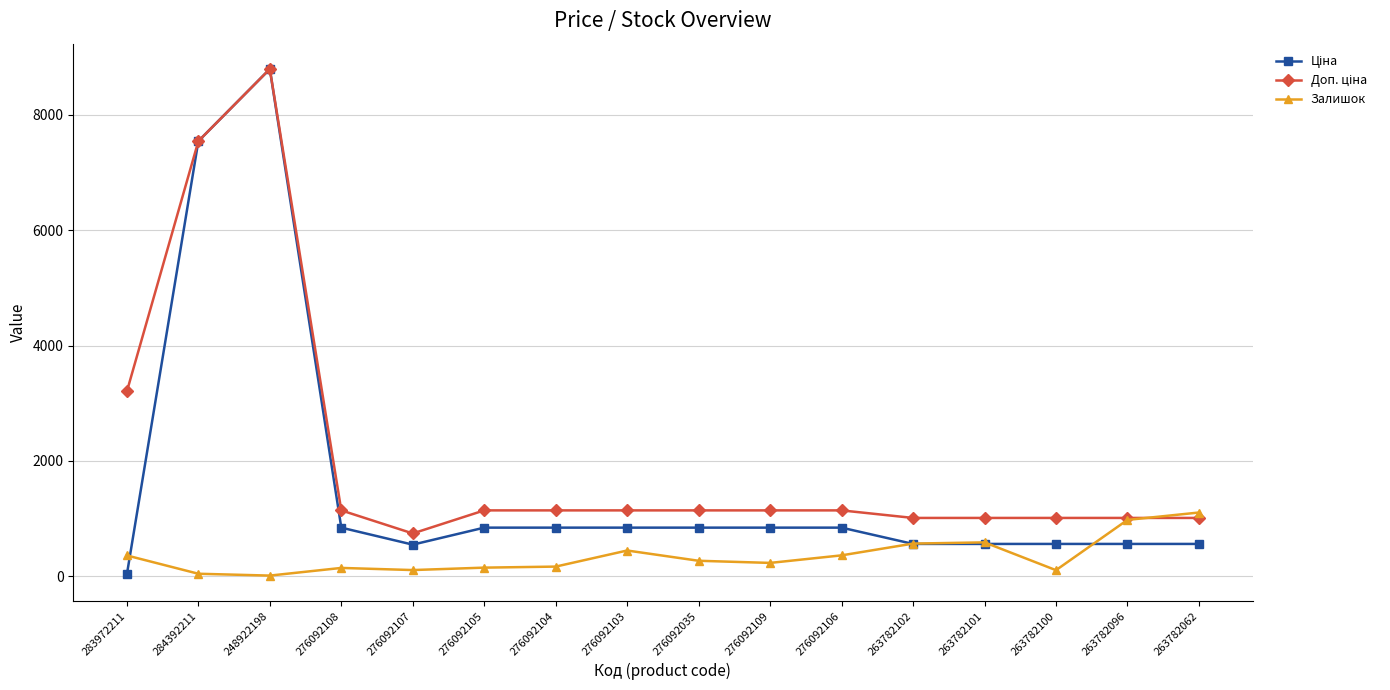

What is the difference between the maximum and minimum values in the Залишок series?

1094.0